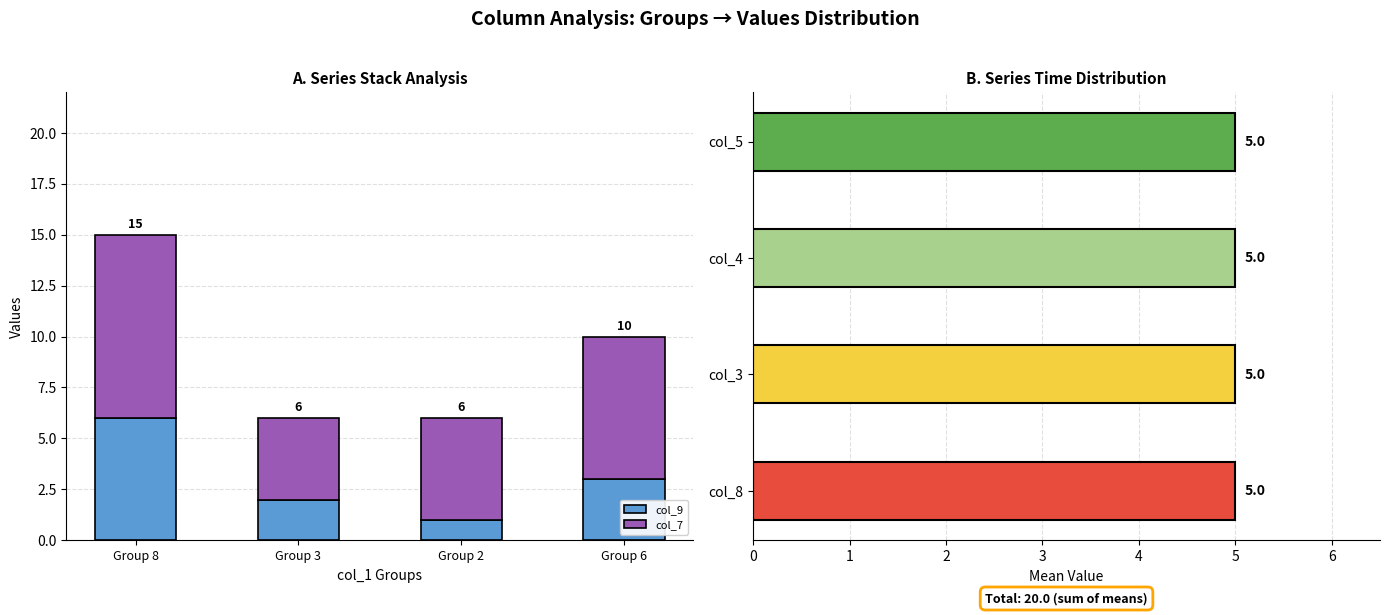

At how many categories does at least one series exceed 2?

4